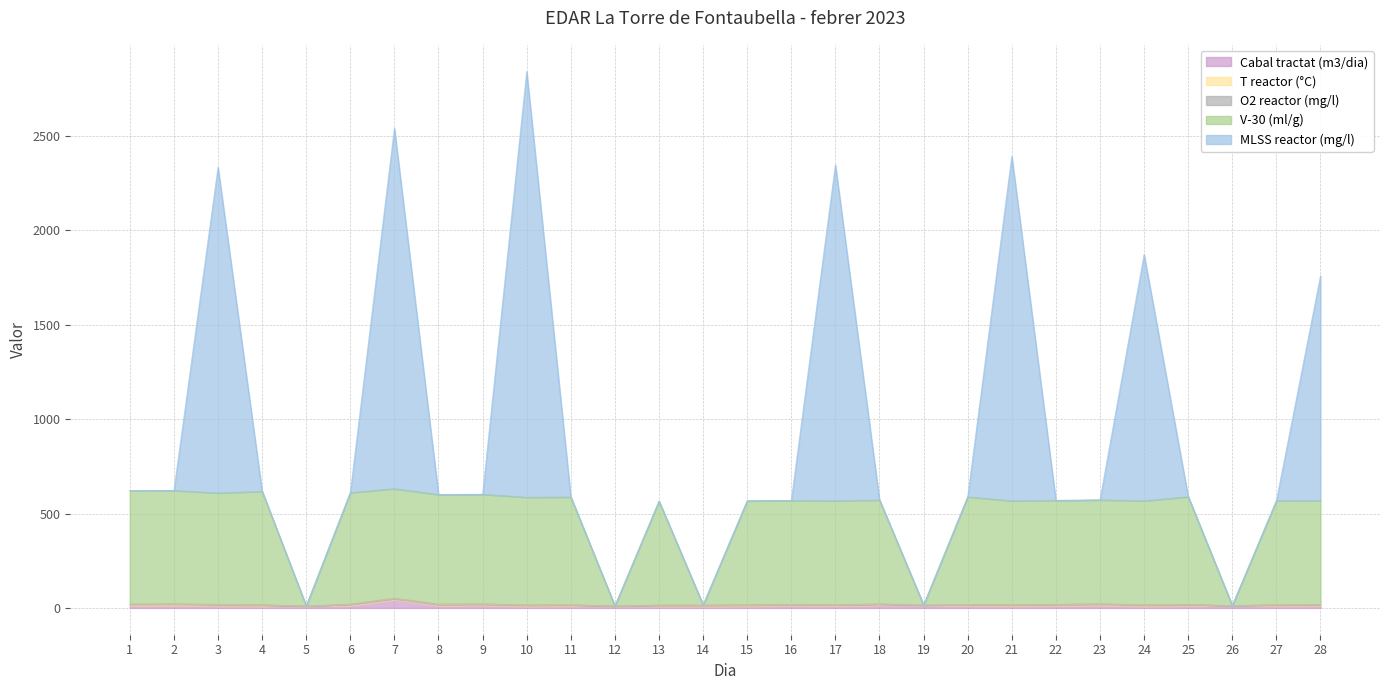

Reading left to right, transcribe all the data shown in this chart.

Cabal tractat (m3/dia): 11.0	12.0	9.0	8.0	10.0	12.0	43.0	12.0	13.0	8.0	9.0	10.0	8.0	8.0	8.5	11.0	9.0	14.0	15.0	10.0	9.0	10.5	13.0	8.0	10.0	12.0	9.0	10.0
T reactor (°C): 9.5	9.4	9.3	8.9	0.0	8.4	8.4	8.1	8.0	8.0	8.0	0.0	7.4	7.3	7.4	7.4	7.4	7.3	0.0	7.8	8.0	8.5	8.8	8.9	8.8	0.0	8.6	8.4
O2 reactor (mg/l): 0.1	0.4	0.5	0.1	0.0	0.0	0.0	0.2	0.3	0.1	0.1	0.0	0.1	0.0	1.2	0.5	0.7	0.1	0.0	0.1	0.3	0.1	0.2	0.2	0.0	0.0	0.0	0.0
V-30 (ml/g): 600.0	600.0	590.0	600.0	0.0	590.0	580.0	580.0	580.0	570.0	570.0	0.0	550.0	0.0	550.0	550.0	550.0	550.0	0.0	570.0	550.0	550.0	550.0	550.0	570.0	0.0	550.0	550.0
MLSS reactor (mg/l): 0.0	0.0	1725.0	0.0	0.0	0.0	1910.0	0.0	0.0	2255.0	0.0	0.0	0.0	0.0	0.0	0.0	1780.0	0.0	0.0	0.0	1825.0	0.0	0.0	1305.0	0.0	0.0	0.0	1190.0